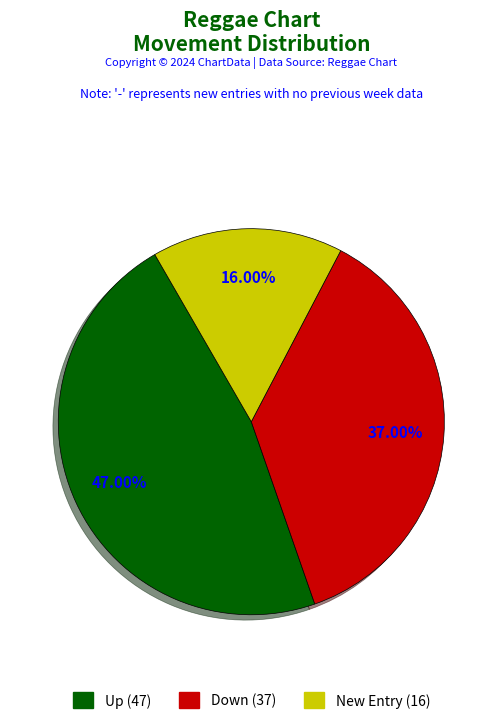

Is there a majority slice in this chart?

No